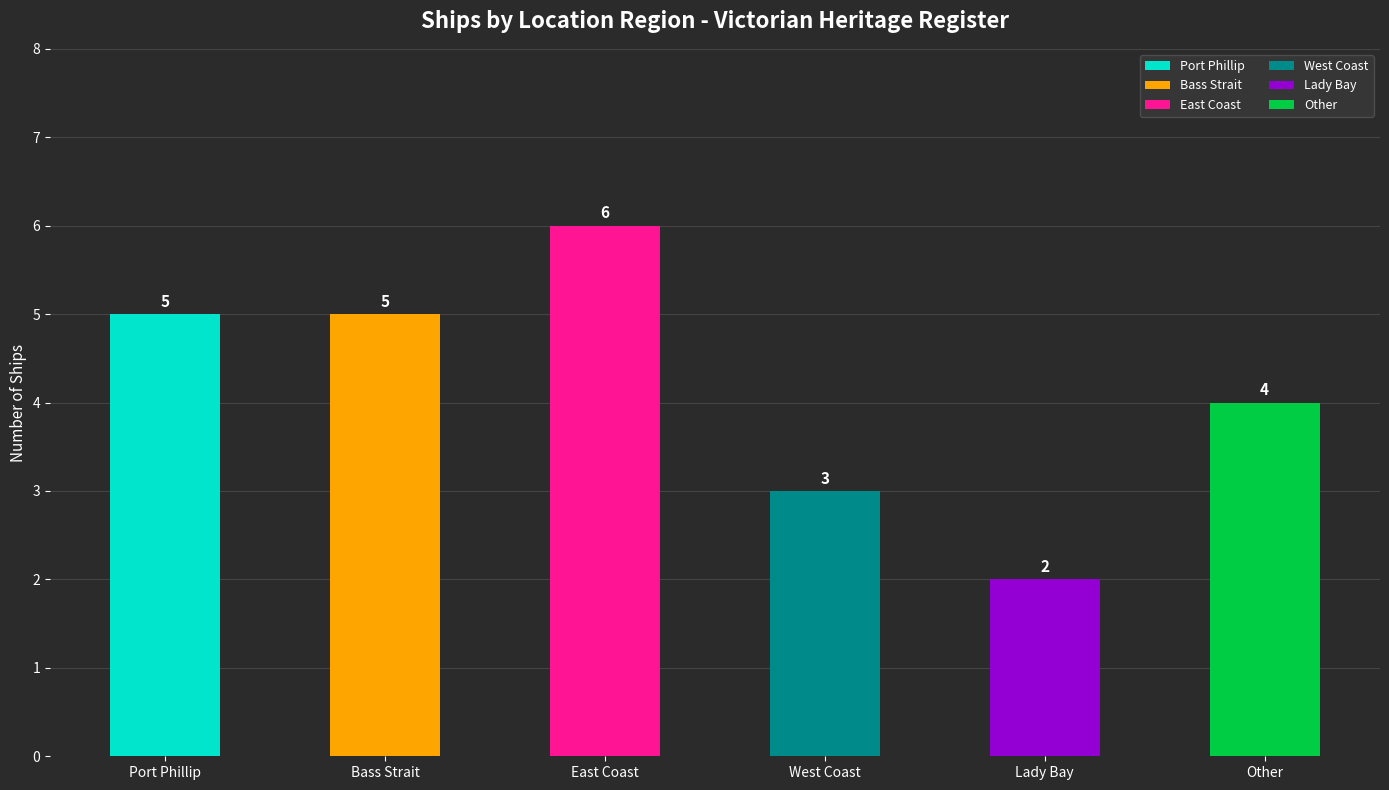

What is the approximate value at Lady Bay?

2